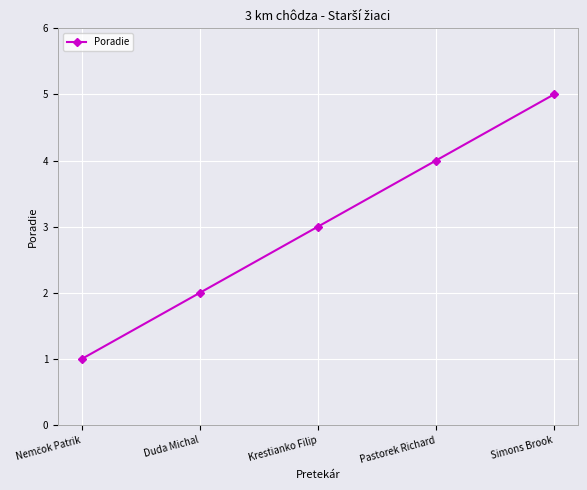

Which has a higher value, Simons Brook or Krestianko Filip?

Simons Brook